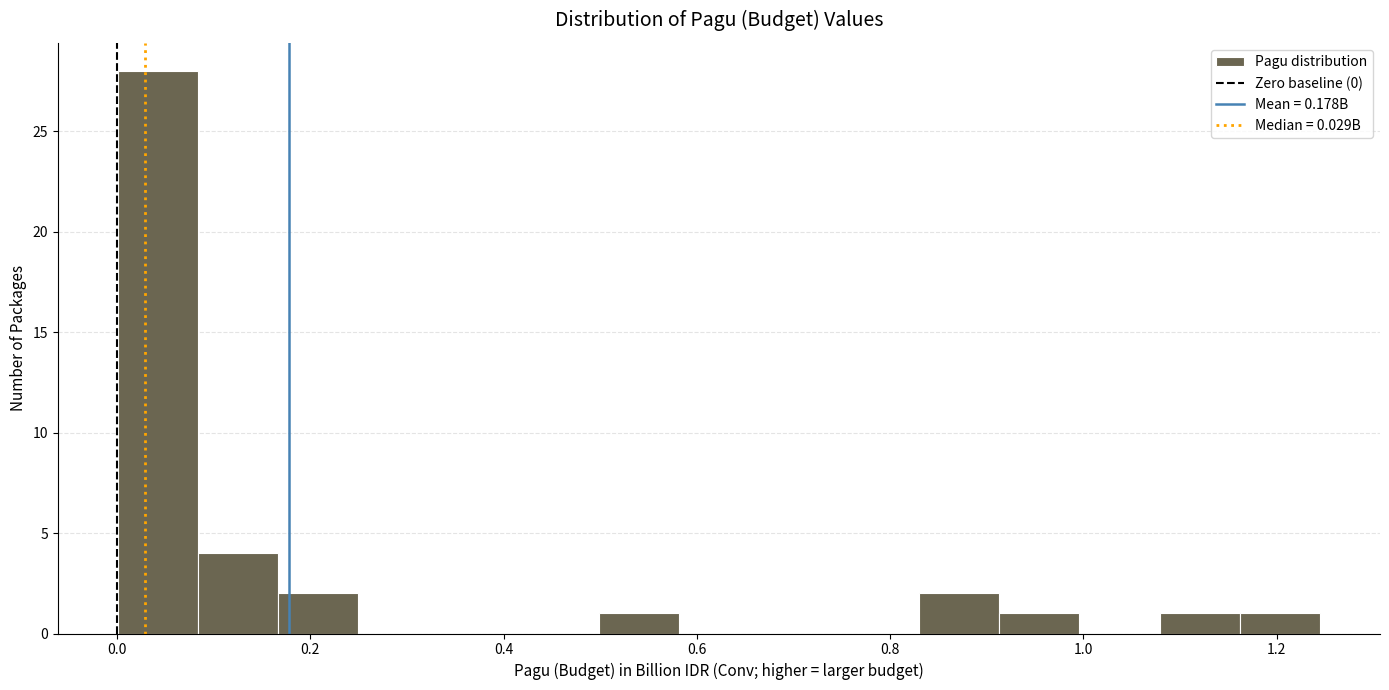

Reading left to right, transcribe this chart: for each bar, give the range it covers on the x-axis and its height. Neither the bar edges nor the heights are printed on the chart, so give them approximately, as read against the axes.

0.00 to 0.08: 28
0.08 to 0.16: 4
0.16 to 0.24: 2
0.24 to 0.34: 0
0.34 to 0.42: 0
0.42 to 0.50: 0
0.50 to 0.58: 1
0.58 to 0.66: 0
0.66 to 0.74: 0
0.74 to 0.84: 0
0.84 to 0.92: 2
0.92 to 1.00: 1
1.00 to 1.08: 0
1.08 to 1.16: 1
1.16 to 1.24: 1